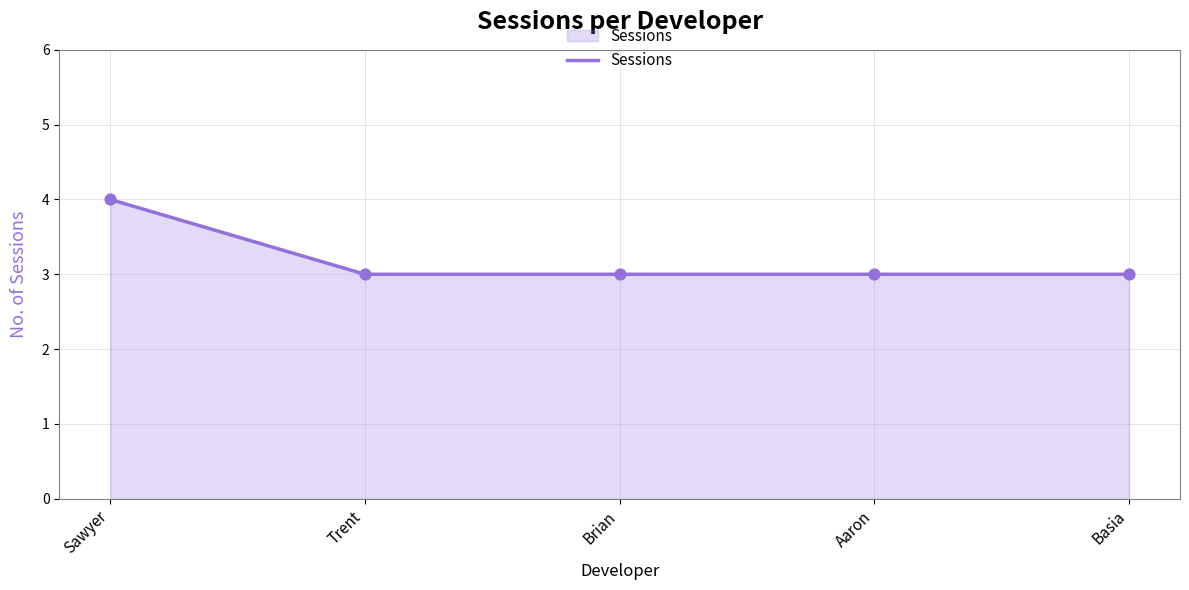

Approximately how many times larger is the value at Trent compared to Aaron?

1.0